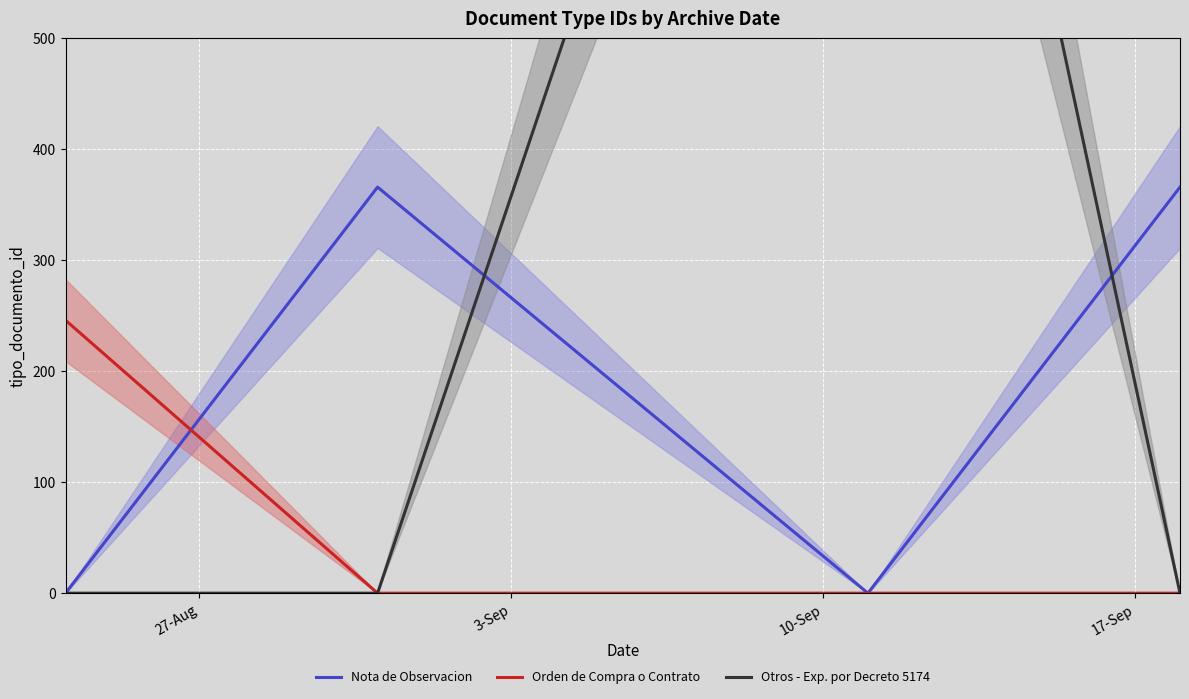

Is this an area chart (filled region under the line)?

No